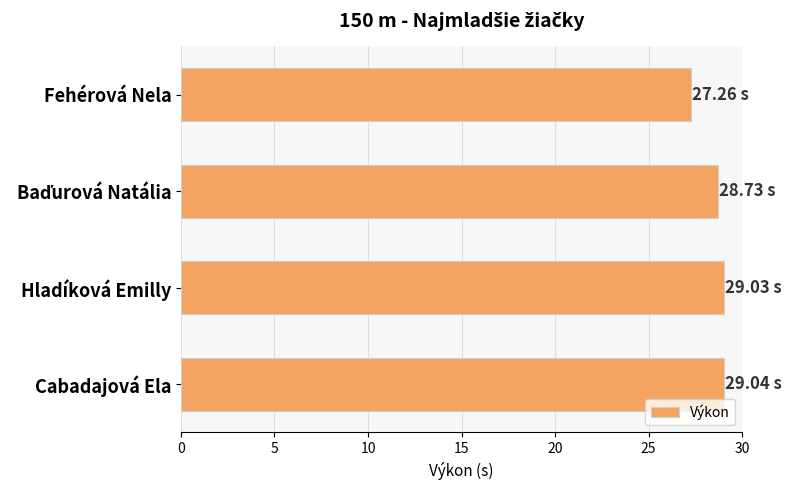

What is the sum of all values?

114.1